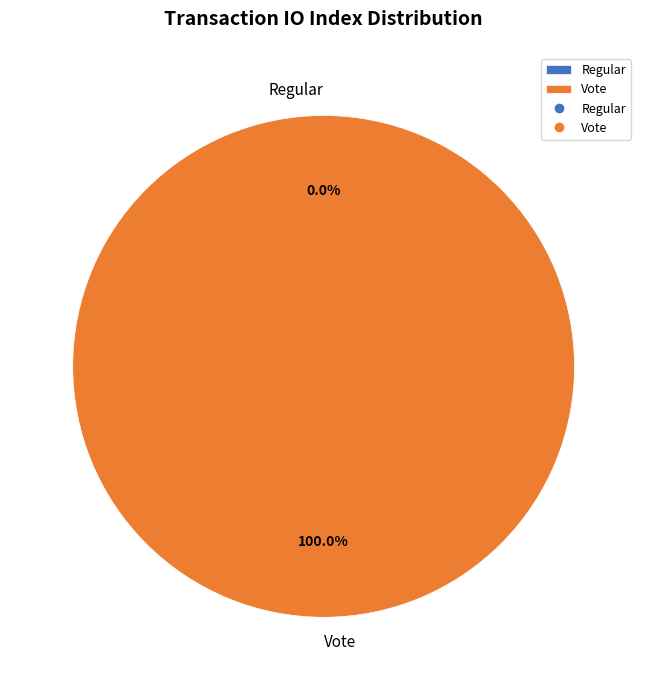

To the nearest percent, what is the combined percentage of Regular and Vote?

100%